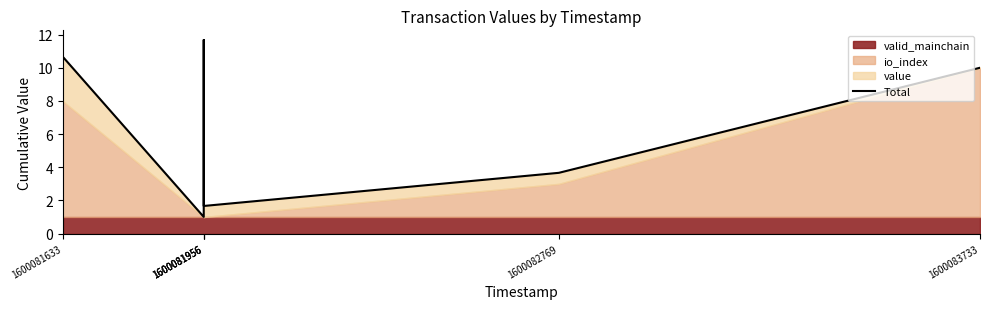

What is the difference between the maximum and minimum values?

10.7